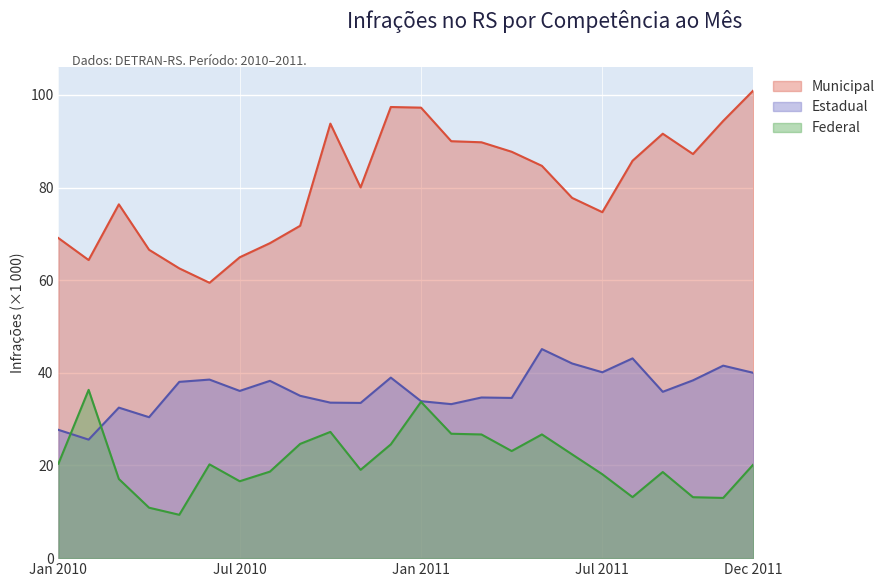

What is the total value across all series at 2011/Oct?

138.8